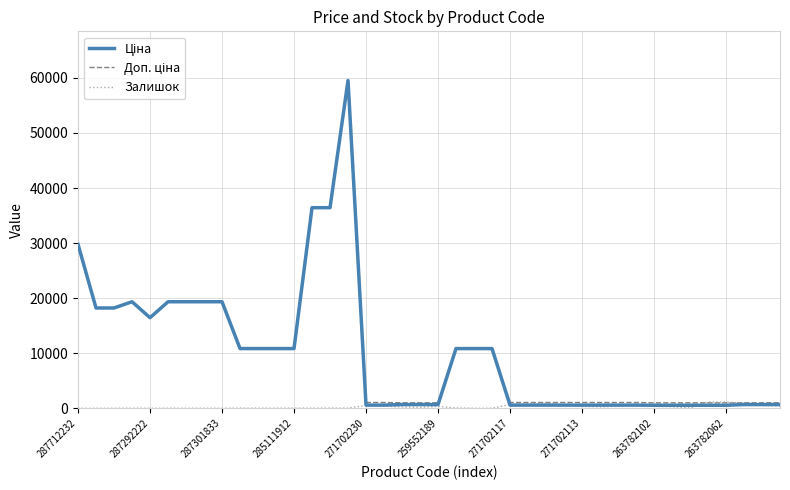

What is the difference between the second highest and second lowest values in the Доп. ціна series?

35437.9